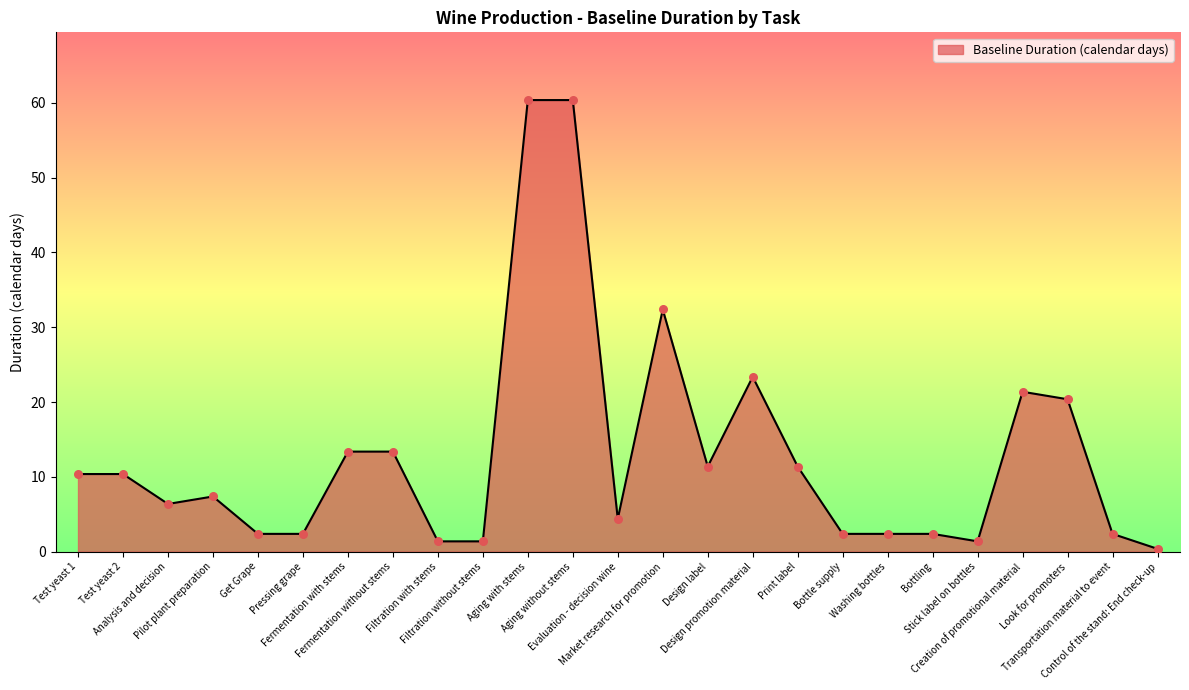

What is the change in value from Analysis and decision to Pilot plant preparation?

+1.0